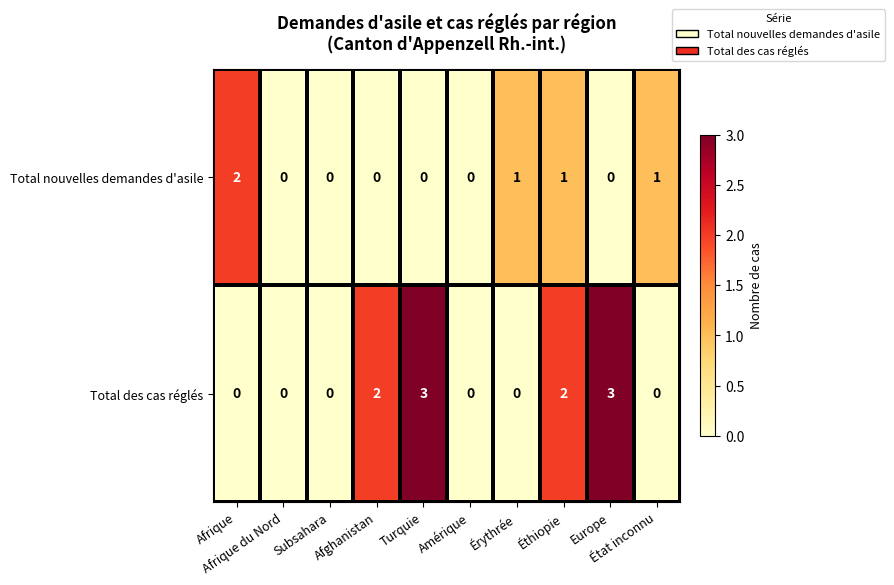

Which series has the largest total across all categories?

Total des cas réglés